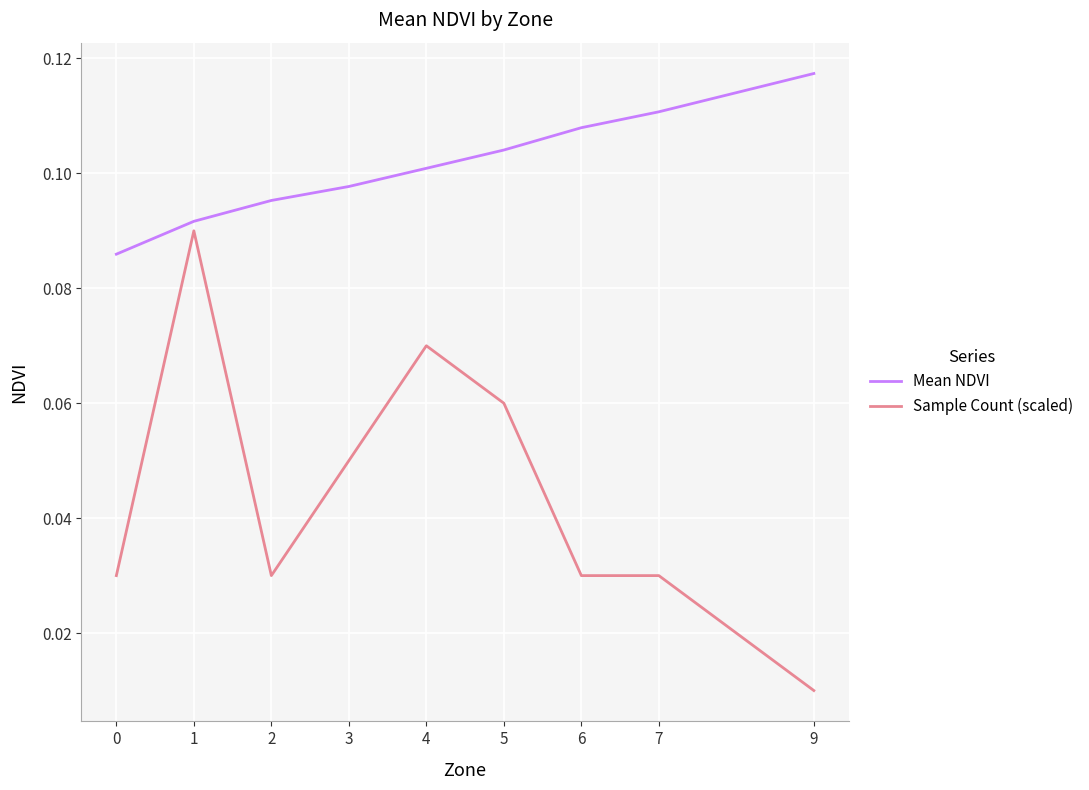

True or false: Mean NDVI and Sample Count (scaled) cross at least once.

False